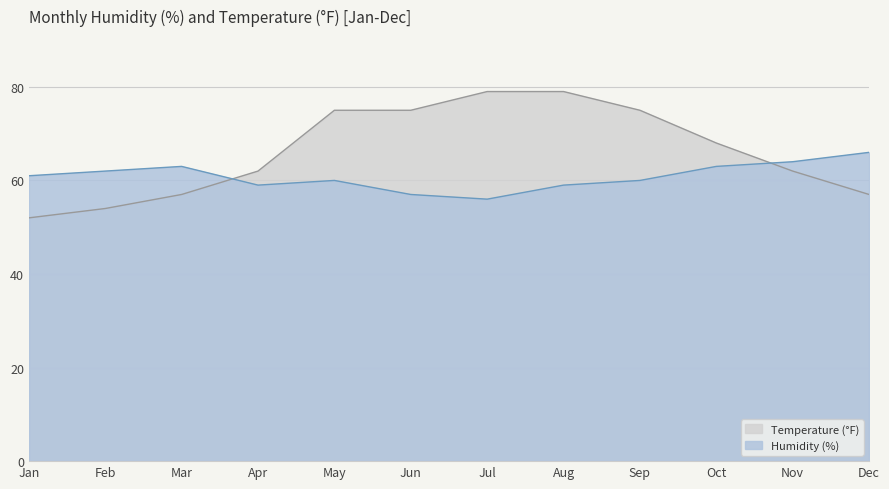

Rank the series by their average value, from lowest to highest.

Humidity (%), Temperature (°F)